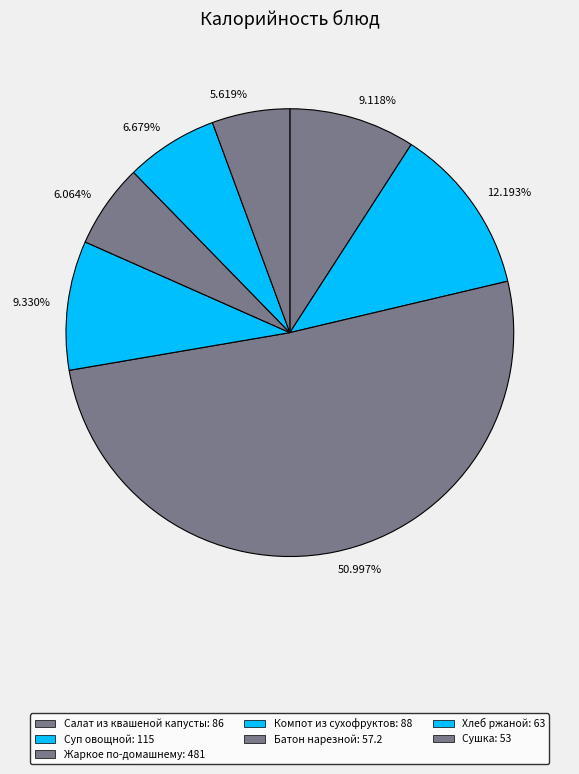

To the nearest percent, what is the average slice percentage?

14%